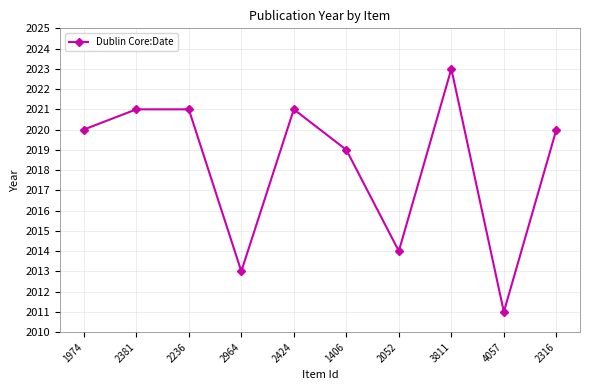

How many categories are shown in the chart?

10